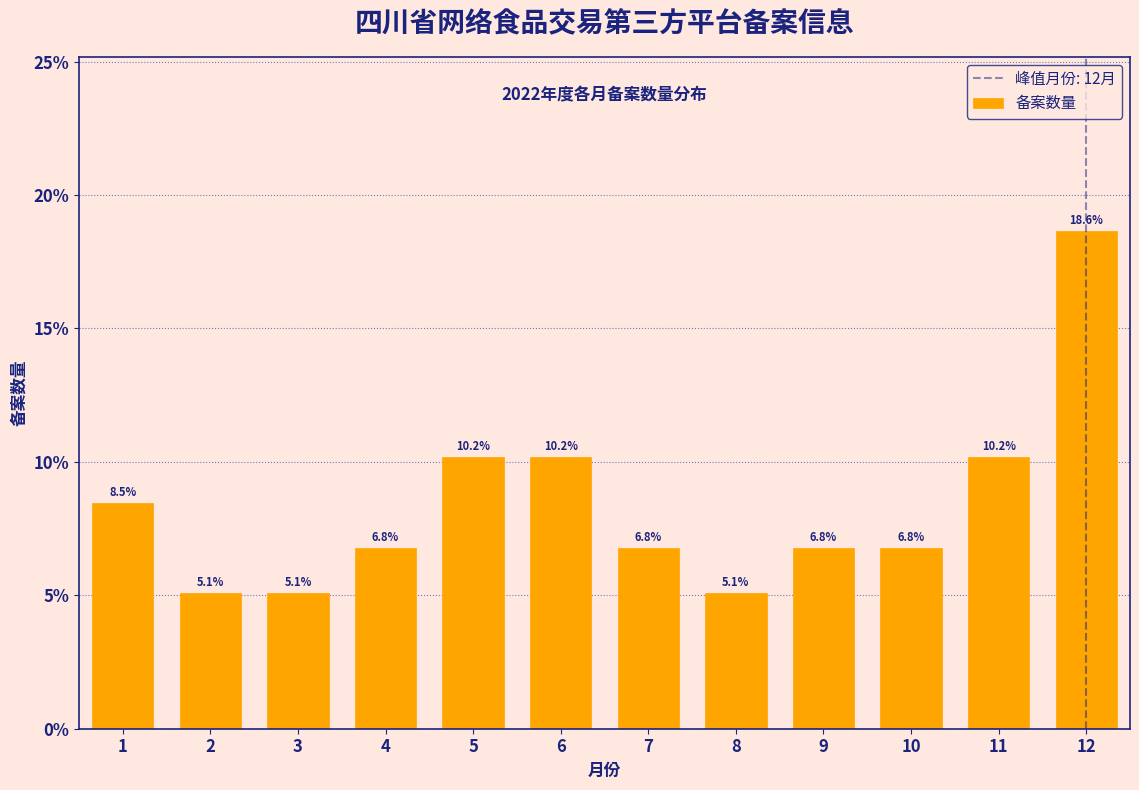

Reading left to right, transcribe all the data shown in this chart.

1=8.5	2=5.1	3=5.1	4=6.8	5=10.2	6=10.2	7=6.8	8=5.1	9=6.8	10=6.8	11=10.2	12=18.6